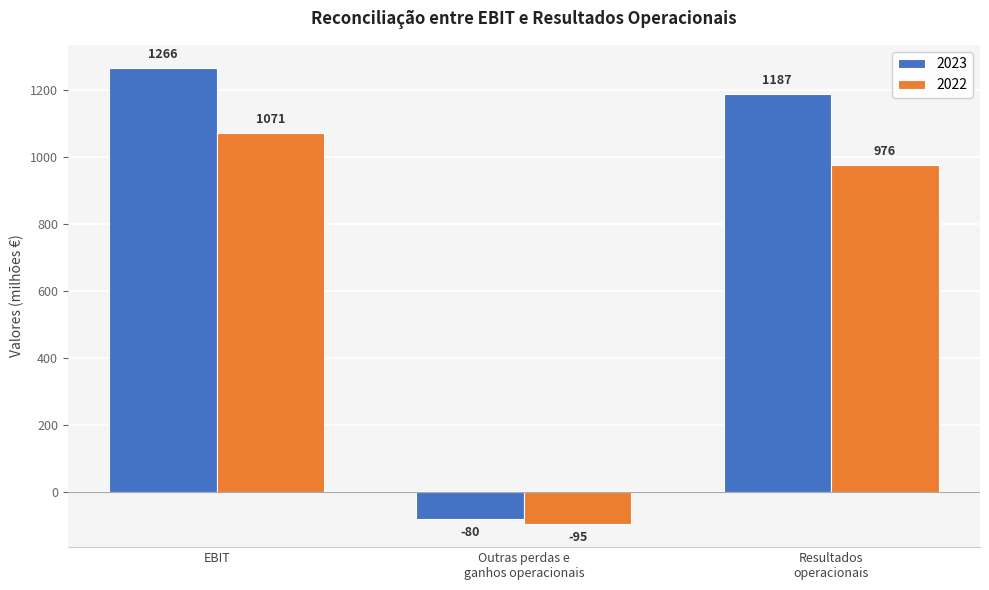

At which category is the sum across all series the highest?

EBIT